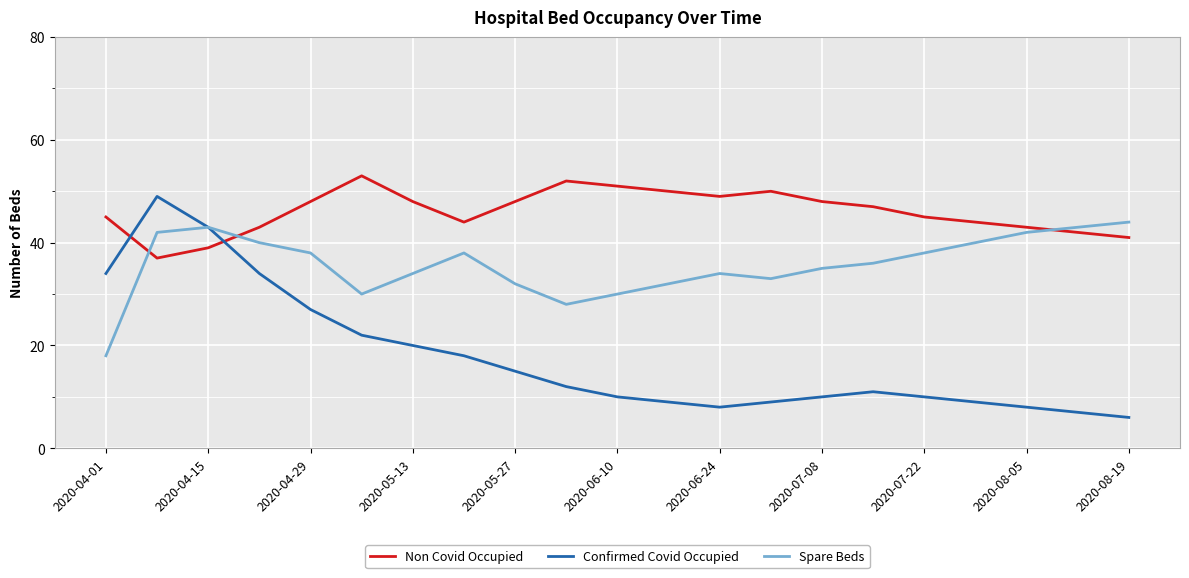

List the series in order of their peak value, lowest first.

Spare Beds, Confirmed Covid Occupied, Non Covid Occupied